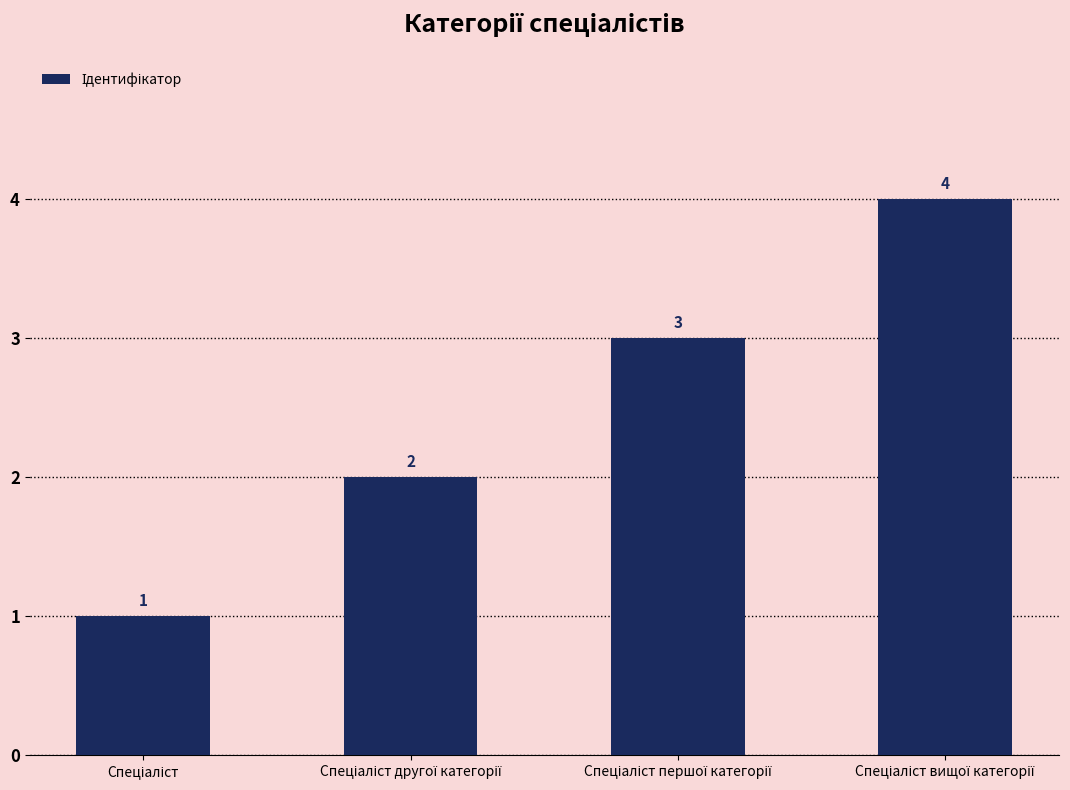

What is the value of the 4th bar from the left?

4